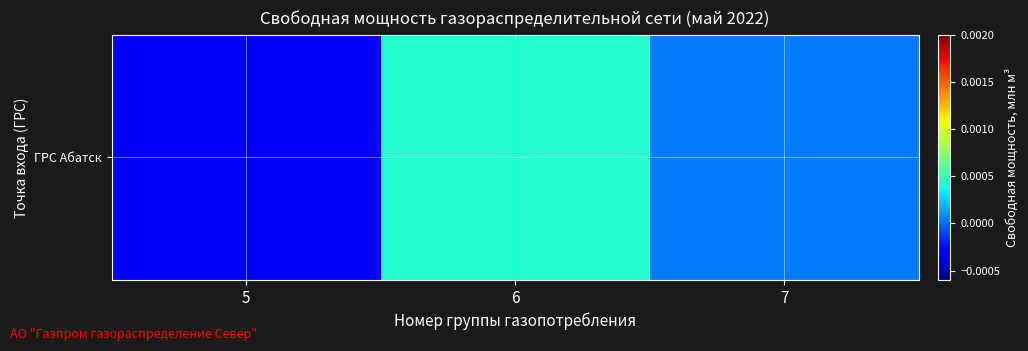

How many values are below zero?

1